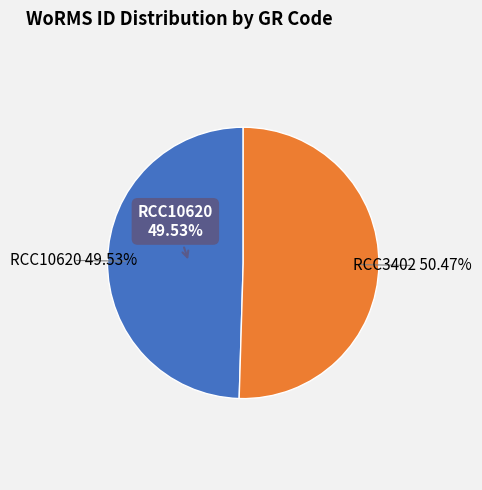

To the nearest percent, what portion does RCC3402 represent?

50%